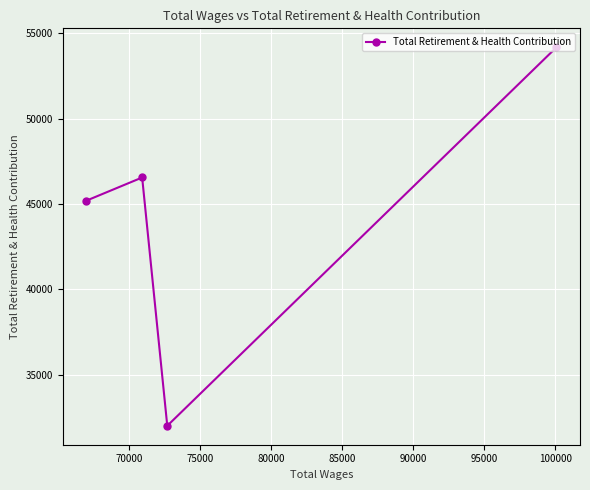

What is the average value?

44486